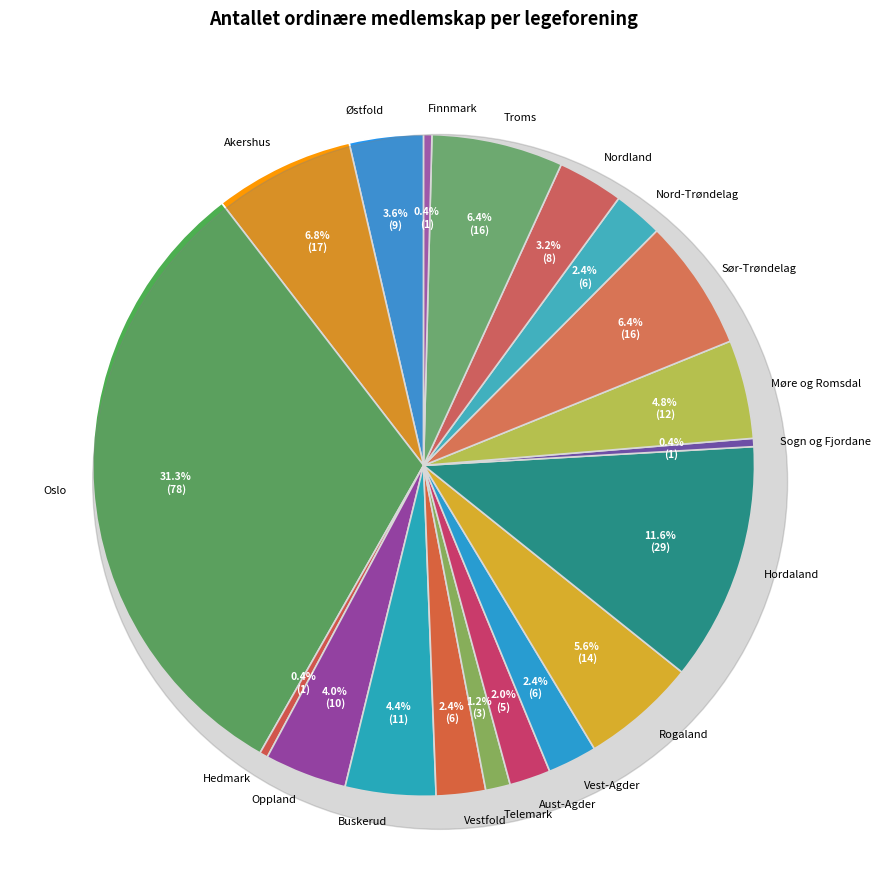

Is there a majority slice in this chart?

No